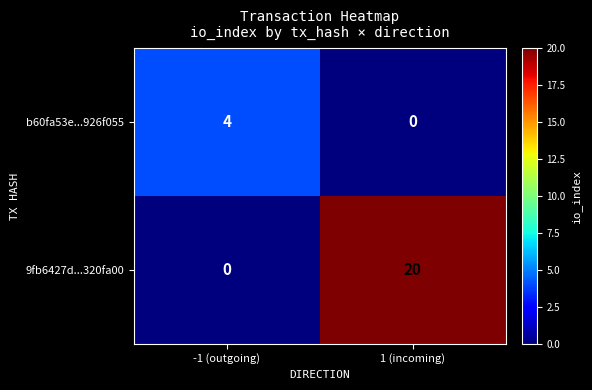

Reading left to right, extract all data points from this chart.

b60fa53e...926f055: -1 (outgoing)=4	1 (incoming)=0
9fb6427d...320fa00: -1 (outgoing)=0	1 (incoming)=20